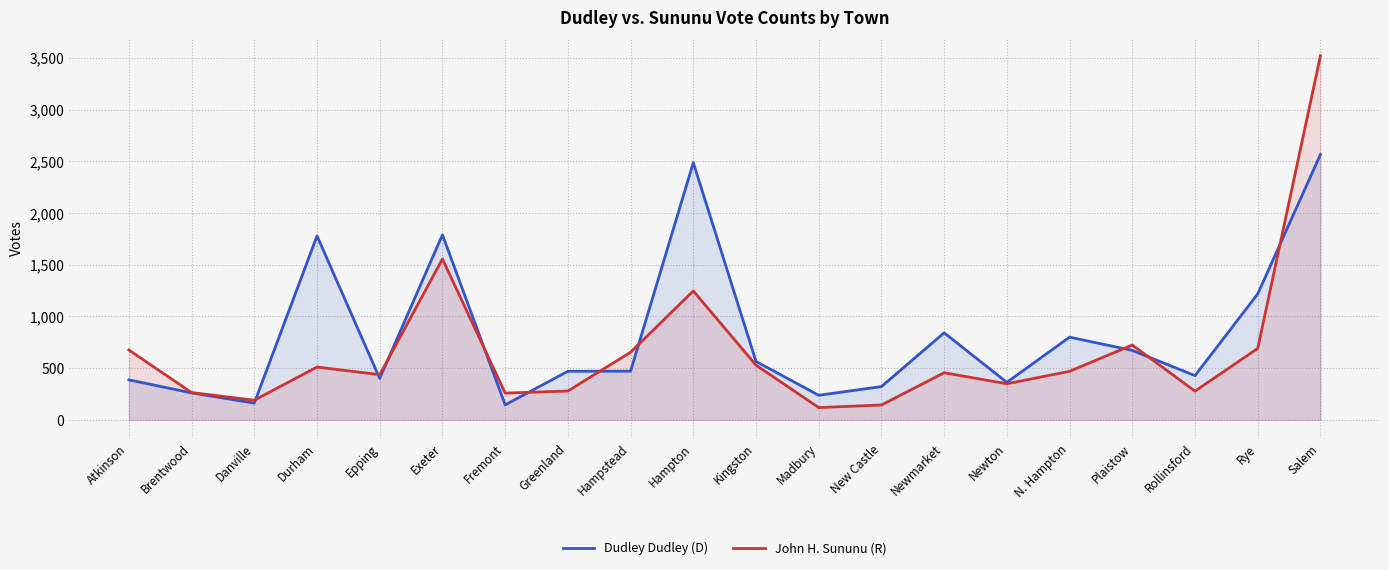

What is the label of the 15th point from the left?

Newton